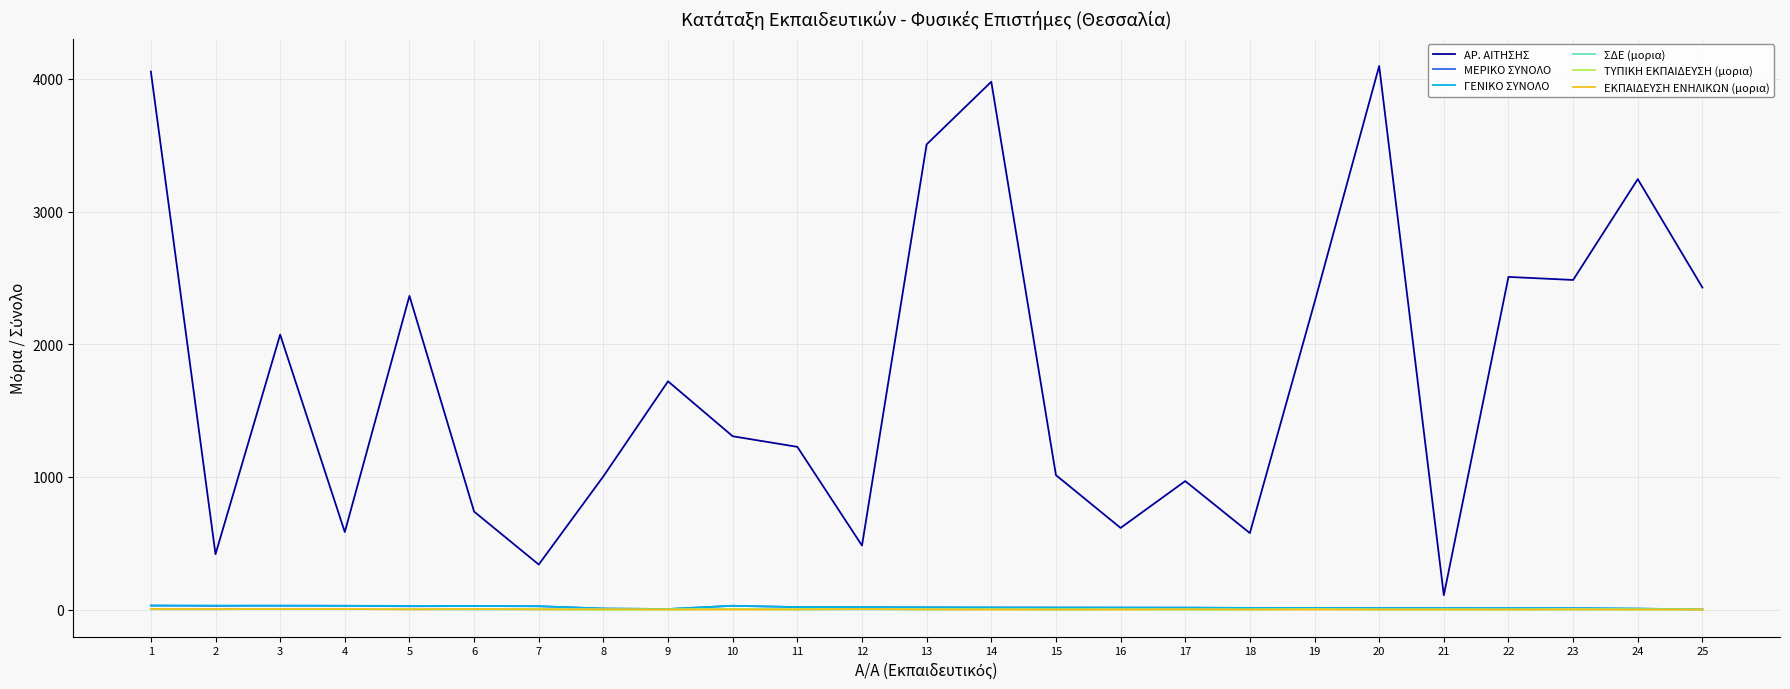

The ΑΡ. ΑΙΤΗΣΗΣ series shows 3470.5 at 23. True or false?

False